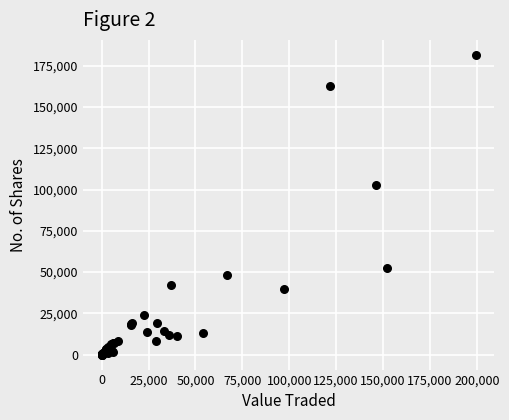

What Y value in the scatter plot is closest to 90824?

102571